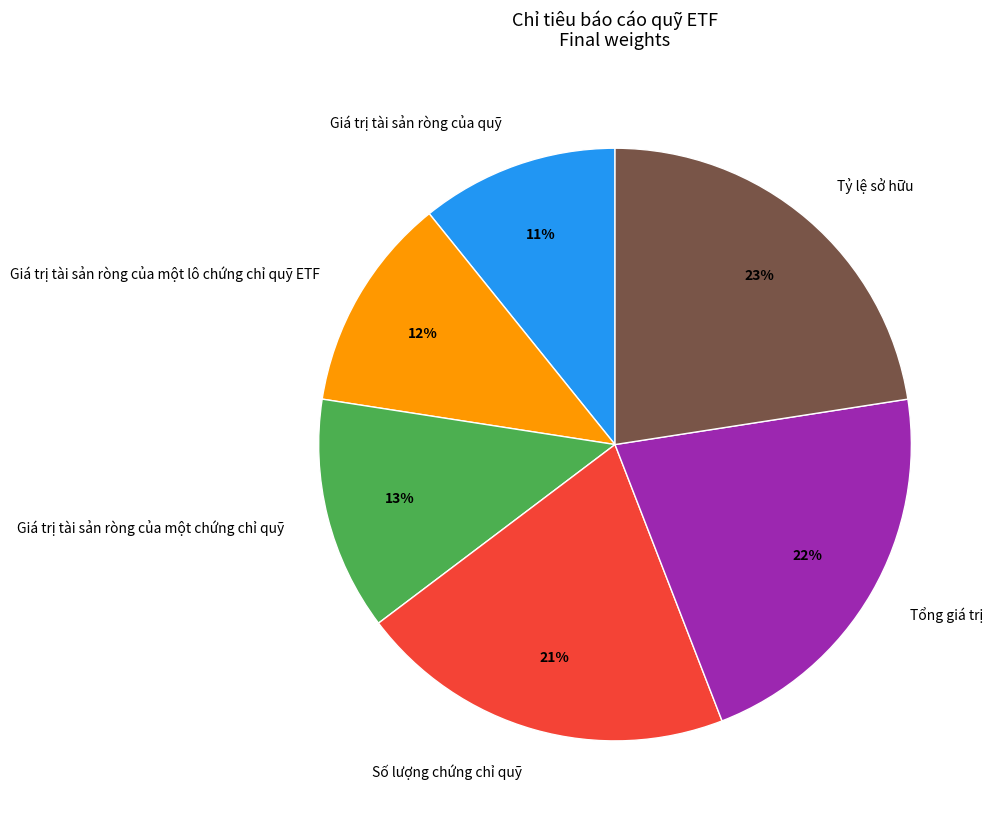

To the nearest percent, what percentage of the pie is Tổng giá trị?

22%